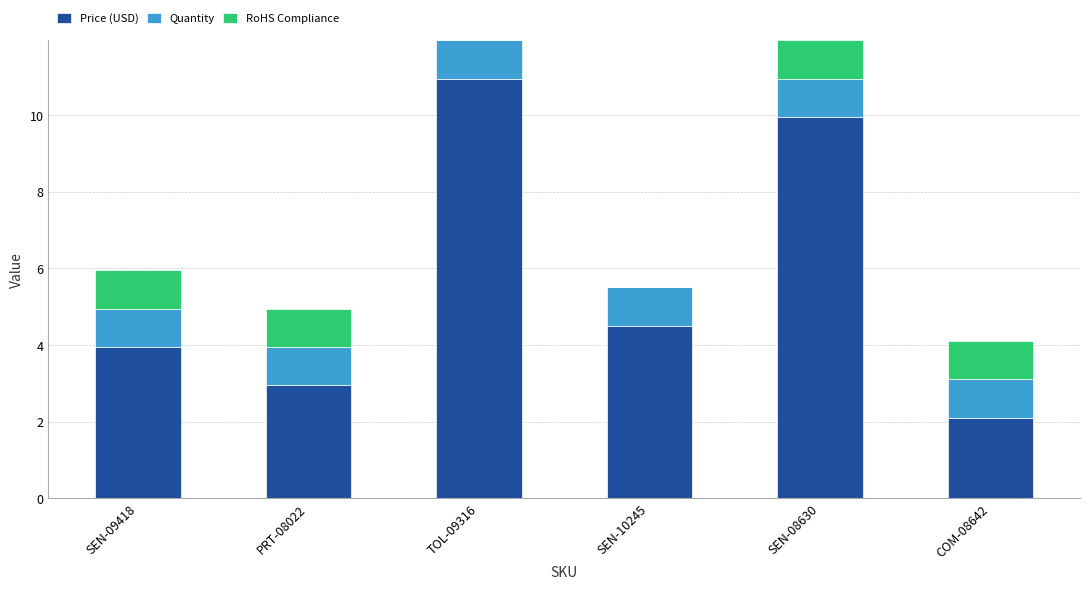

Where is Price (USD) nearest to the value 6?

SEN-10245